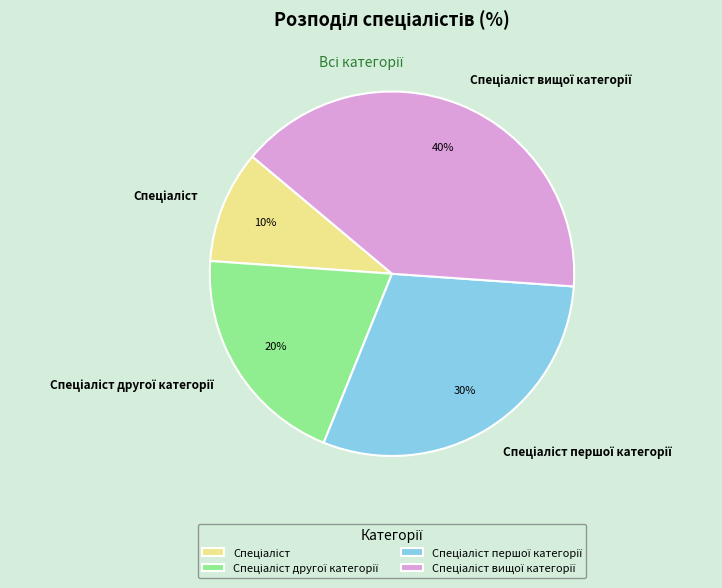

Is there a majority slice in this chart?

No